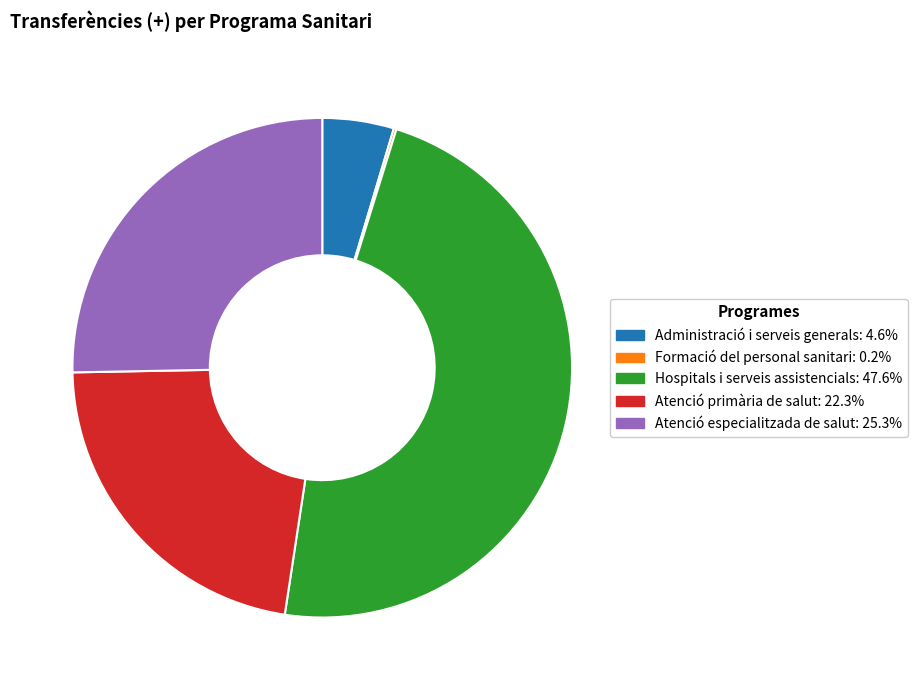

Do Atenció primària de salut: 22.3% and Atenció especialitzada de salut: 25.3% together represent more than half of the pie?

No